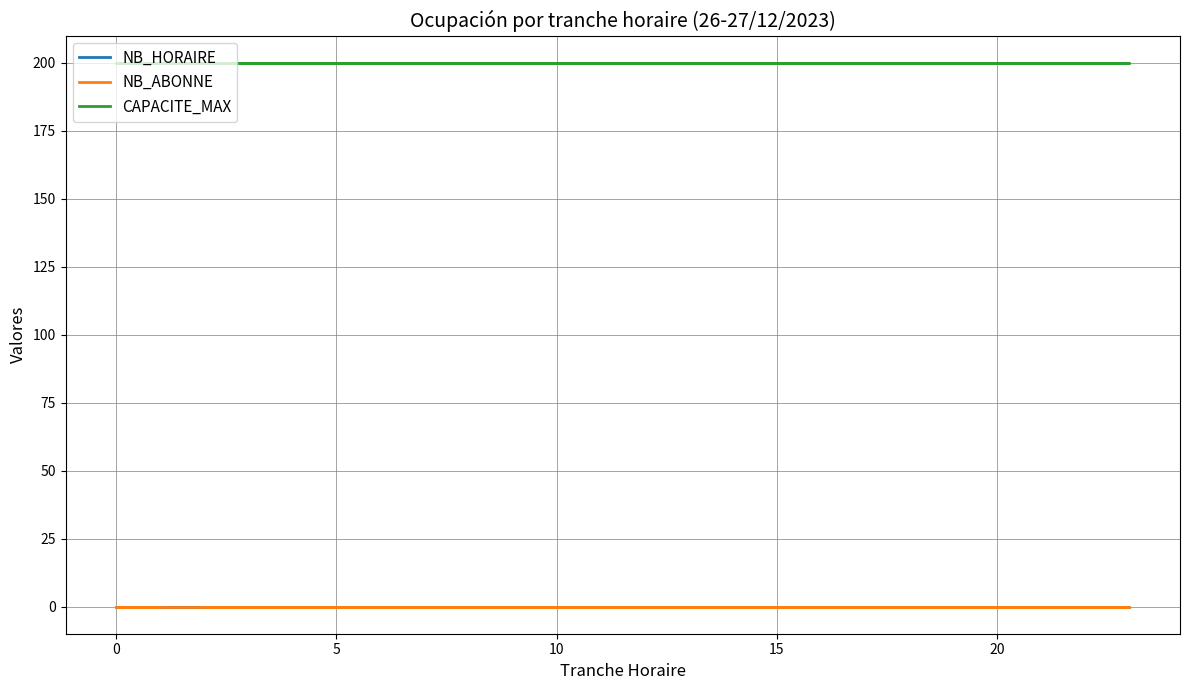

What is the maximum value shown in the chart?

200